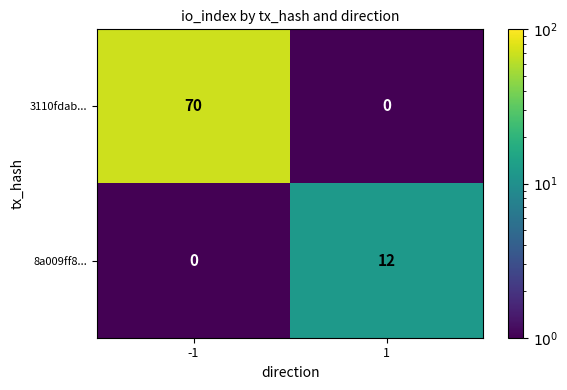

What is the difference between the 8a009ff8... values at -1 and 1?

12